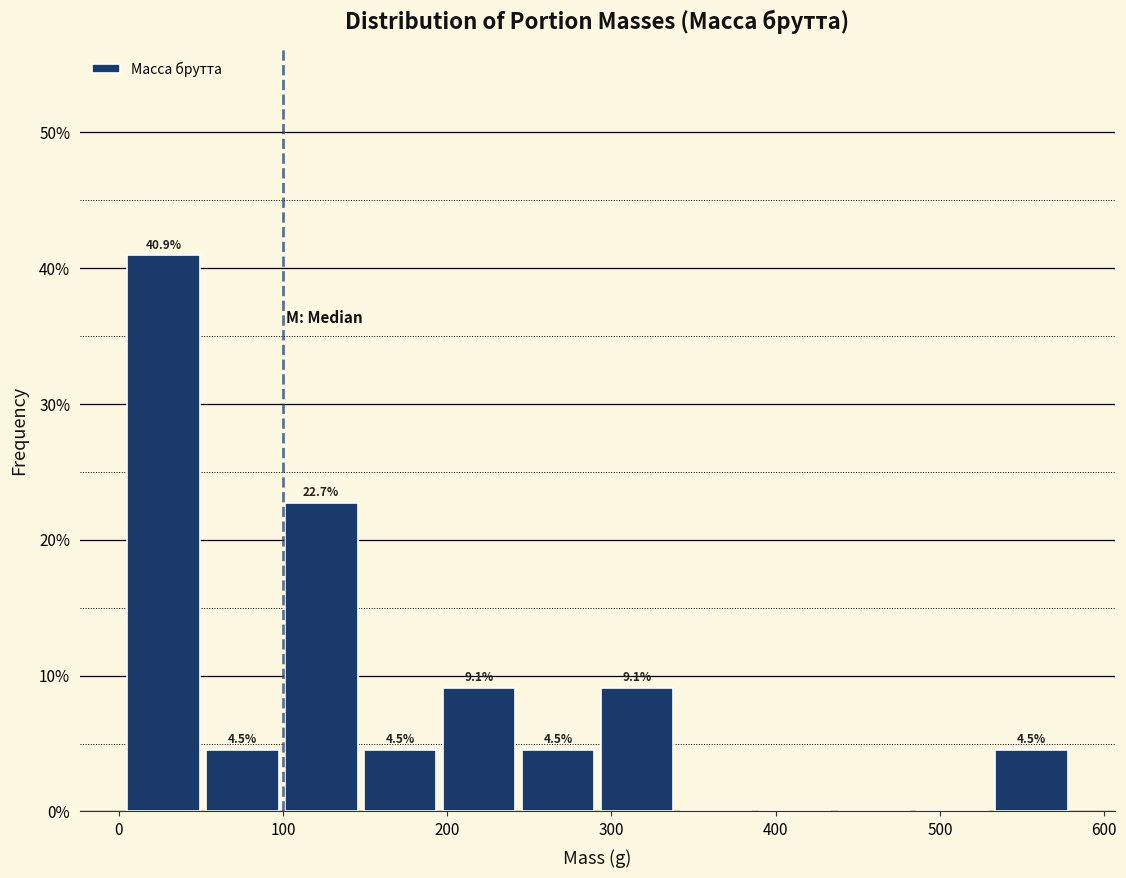

Which range on the x-axis has the tallest bar?

0 to 50